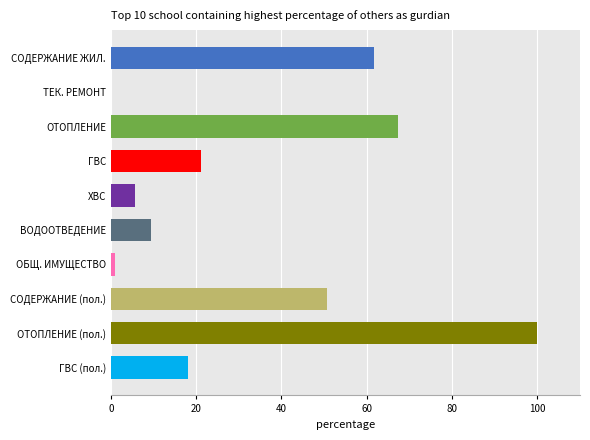

Count the number of values greater than 21.

5